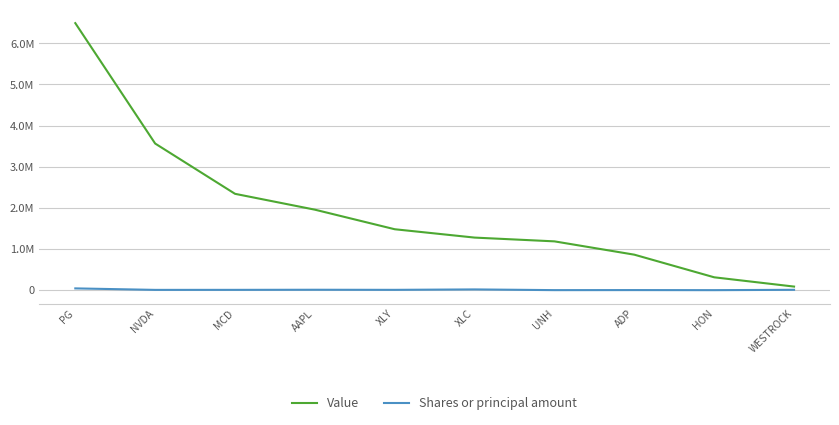

How many interior local peaks does the Shares or principal amount series have?

3